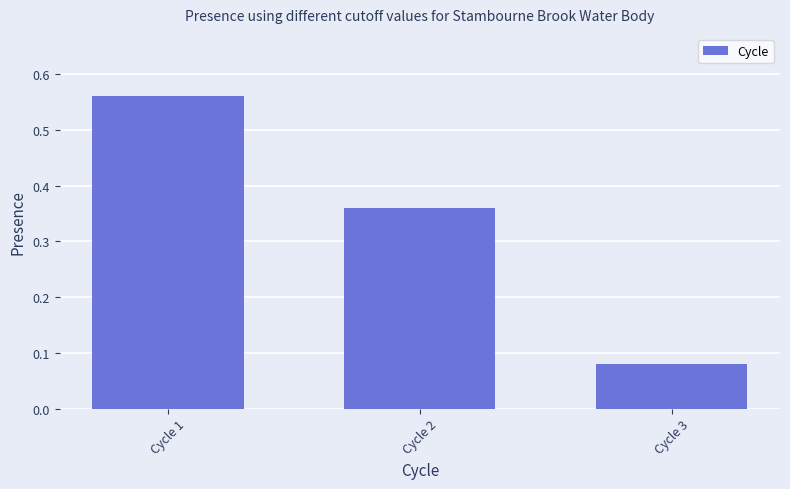

What is the change in value from Cycle 2 to Cycle 3?

-0.3